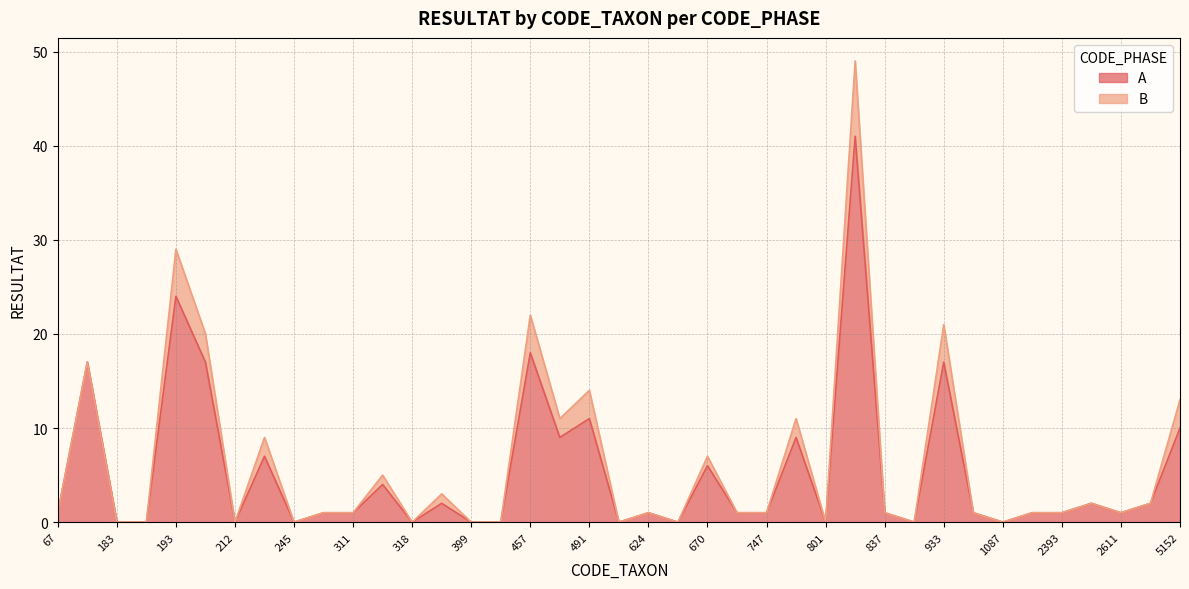

The chart shows a value of 3 at 364. True or false?

False